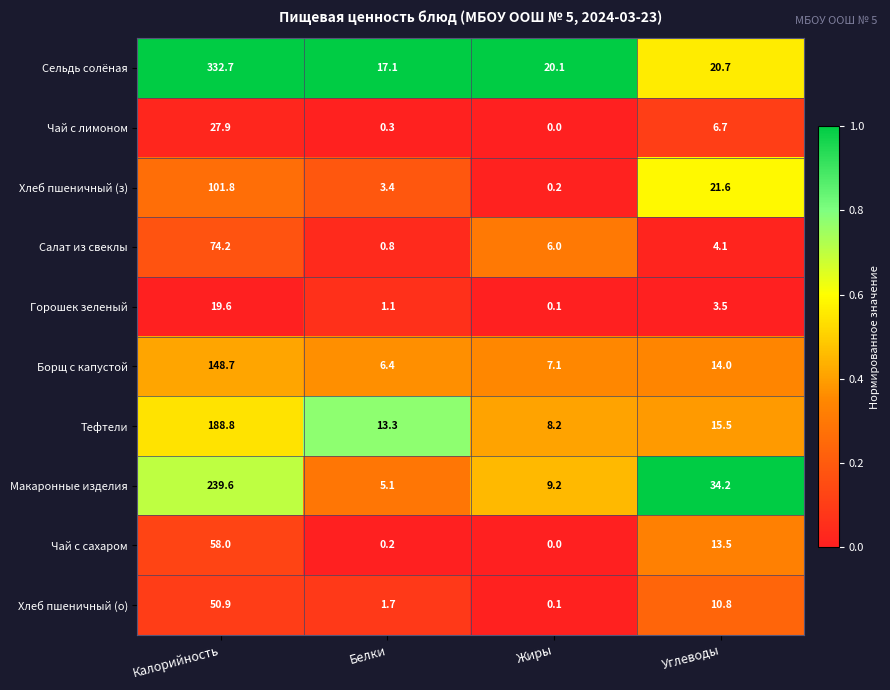

How many distinct data groups are displayed?

10